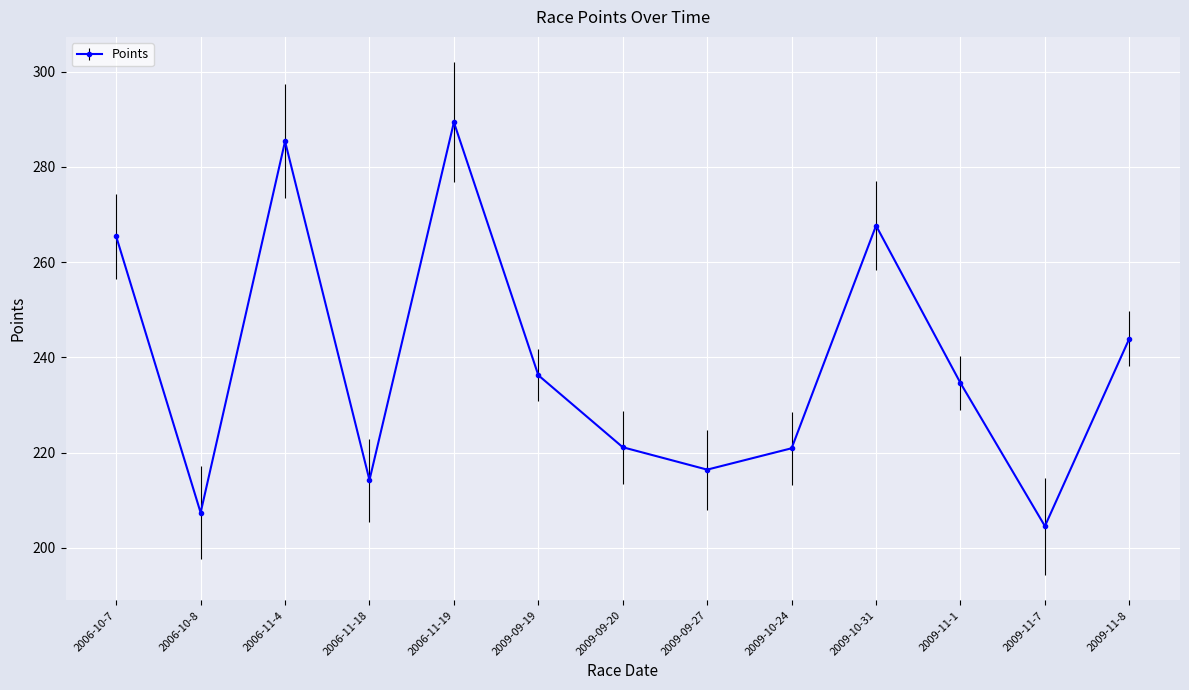

What is the difference between the second highest and minimum values?

80.8